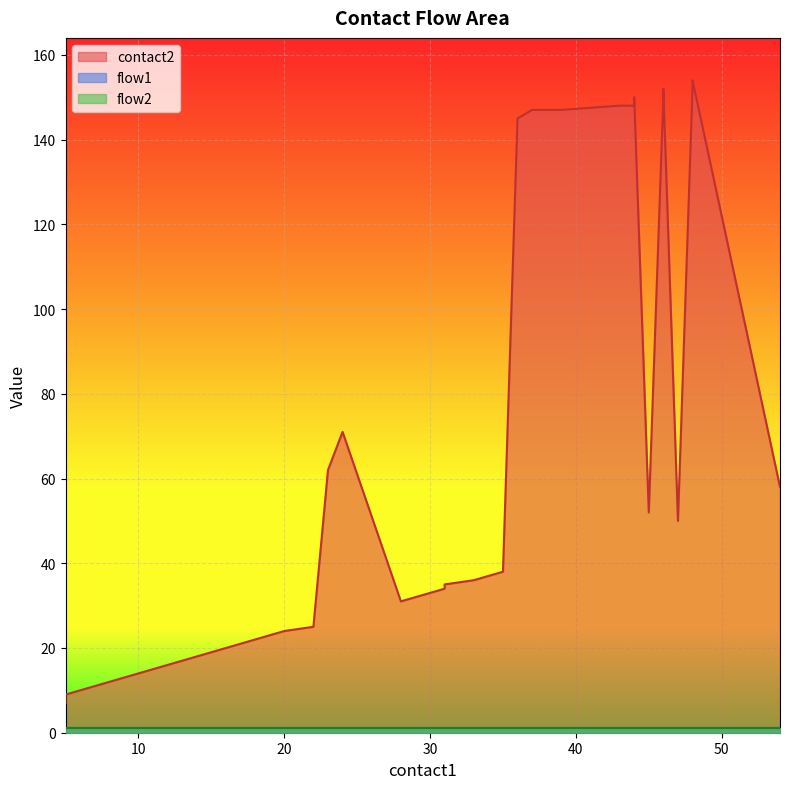

At which label does contact2 reach its minimum?

5